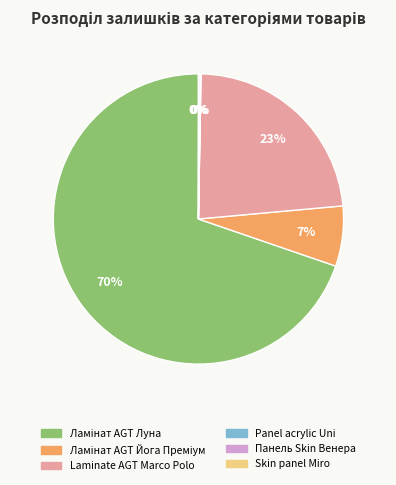

To the nearest percent, what is the average slice percentage?

17%